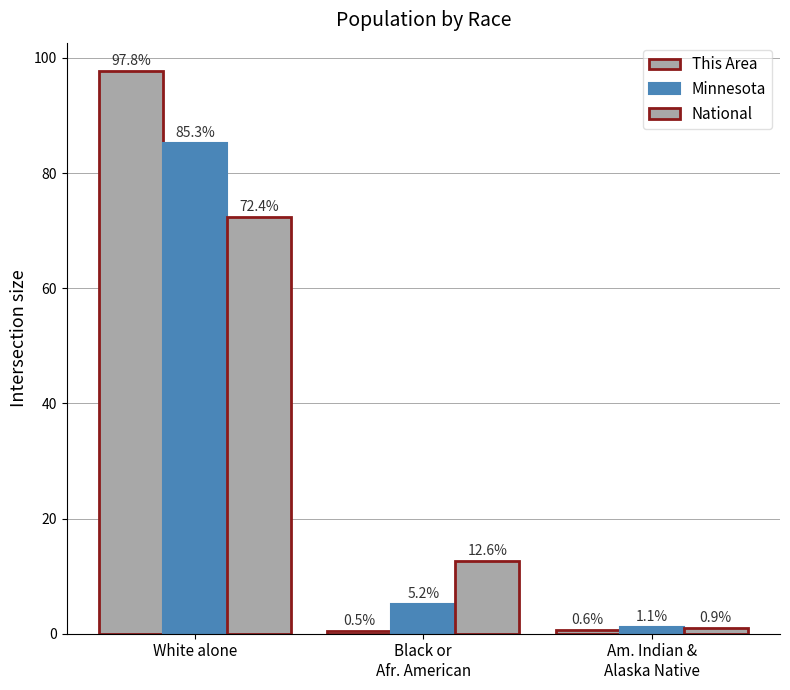

How many bars are there in each group?

3